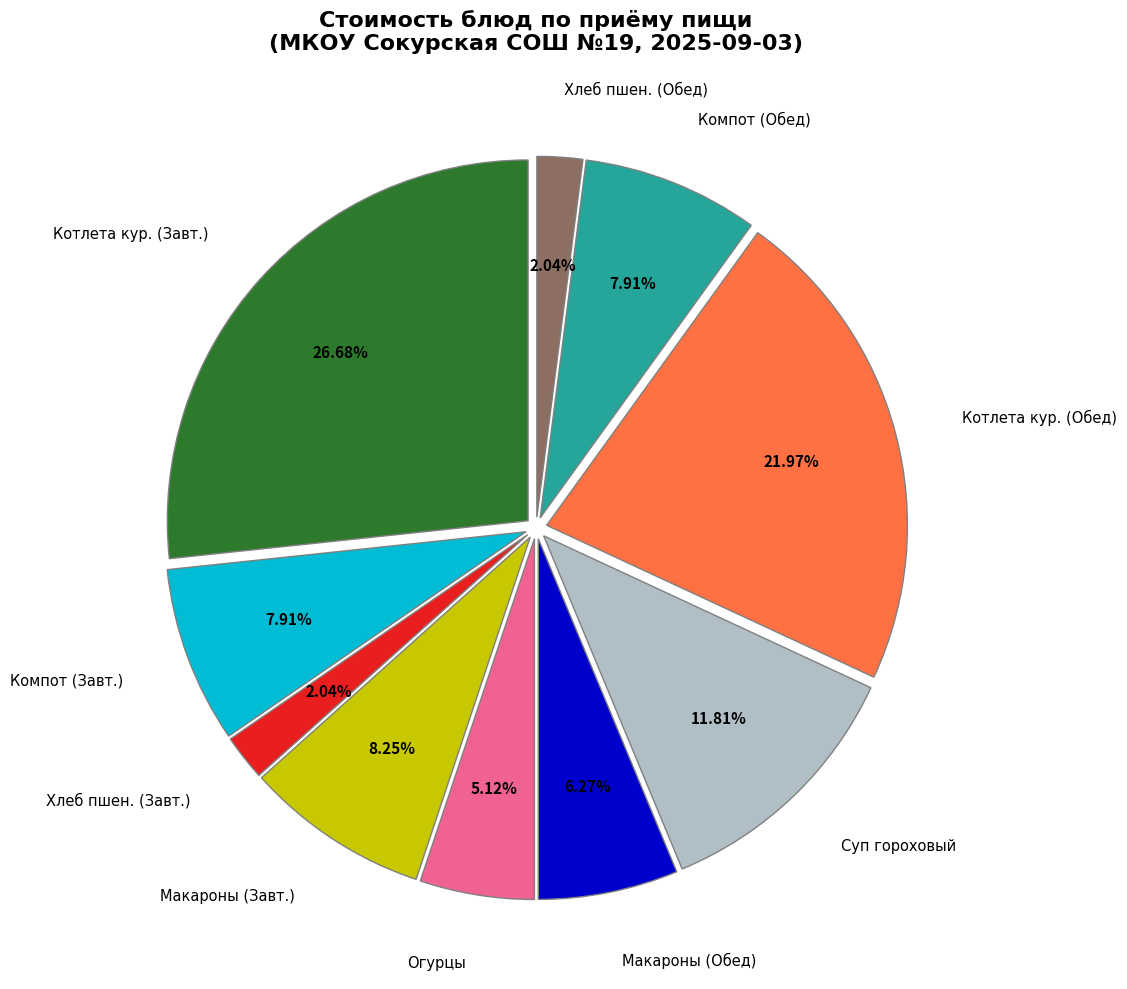

Is there any slice that represents more than half of the pie?

No